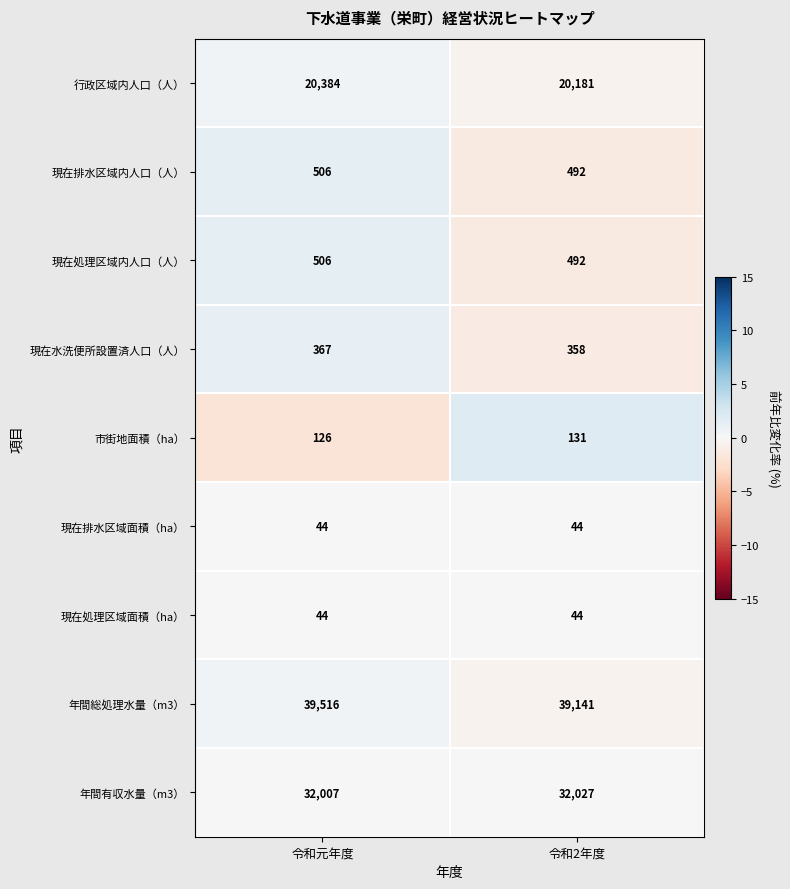

List the labels in order of 現在排水区域内人口（人） value, smallest first.

令和2年度, 令和元年度